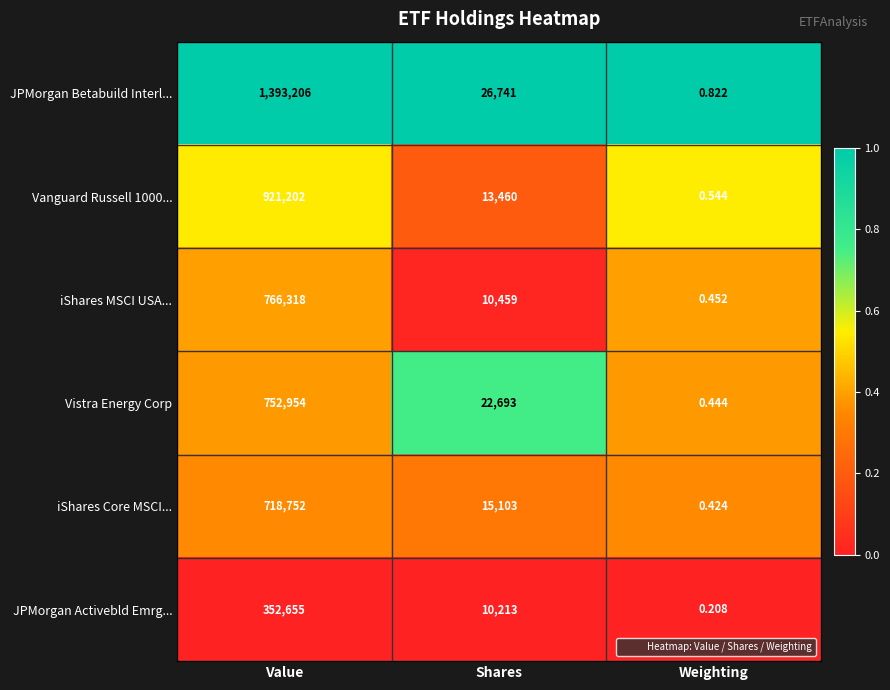

Where does the iShares MSCI USA... series first go above 10459?

Value